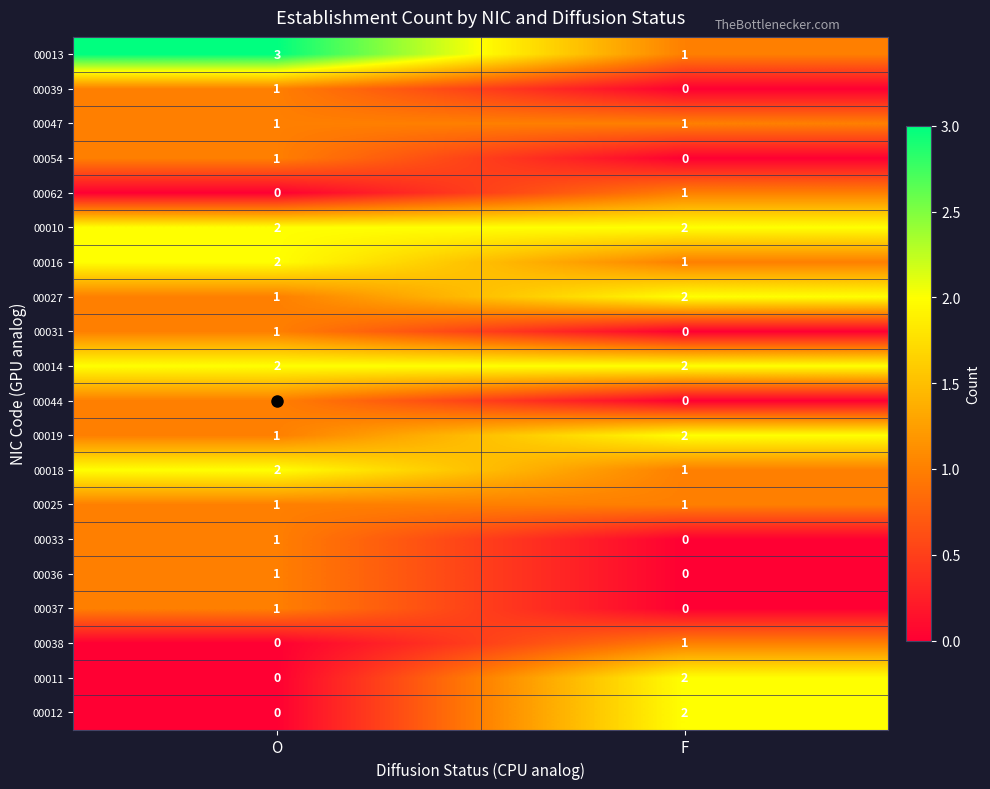

The value of 00010 at F is 2. True or false?

True